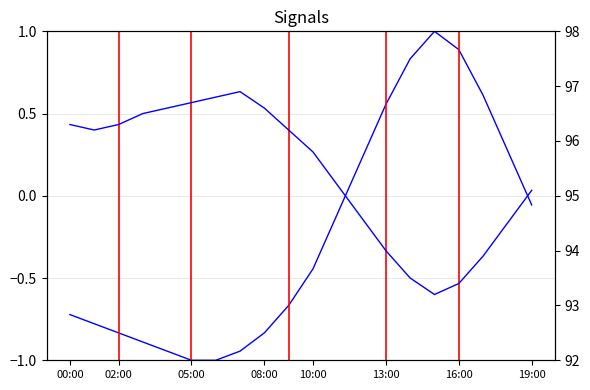

Where is temperature nearest to the value 0?

19:00